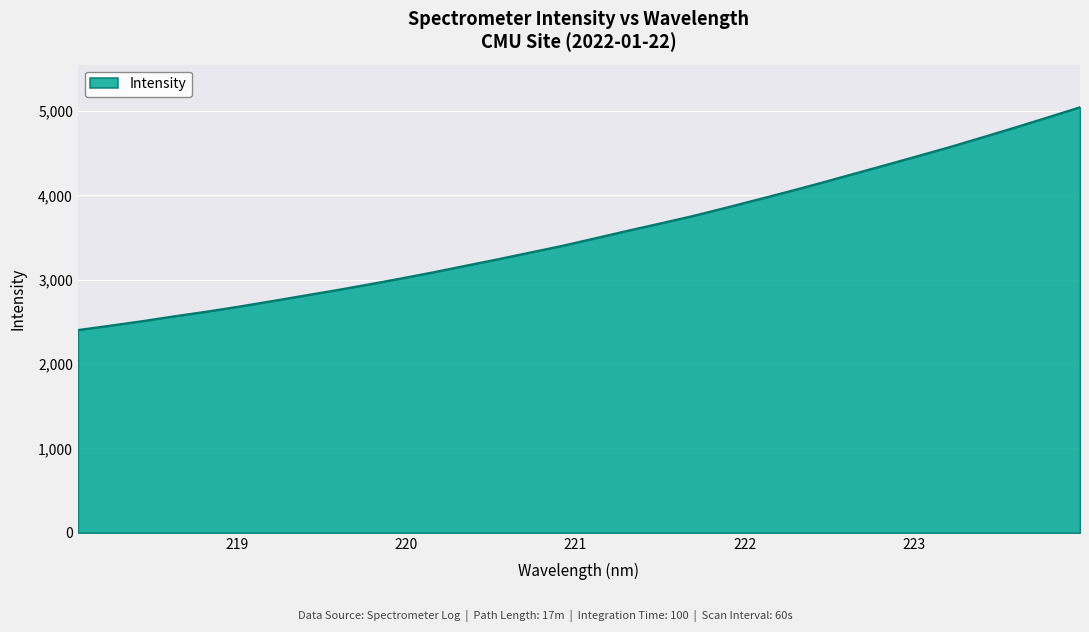

What is the minimum value shown in the chart?

2403.9